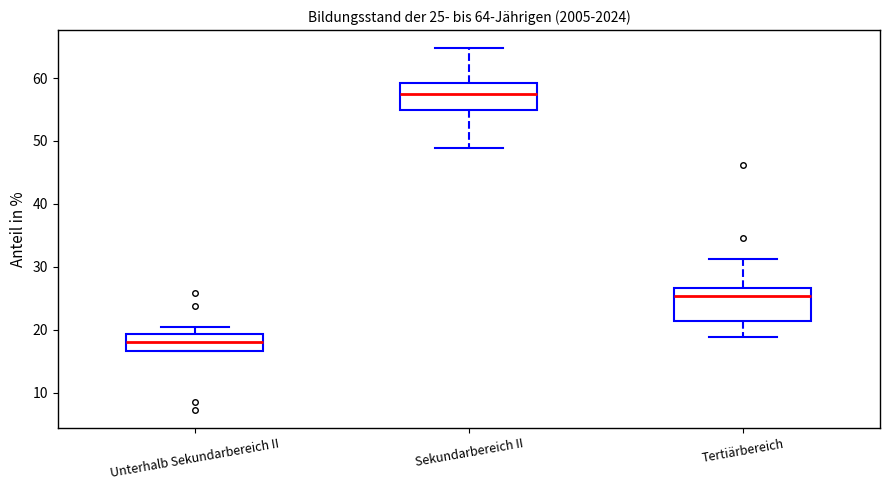

Which box has the highest median line?

Sekundarbereich II